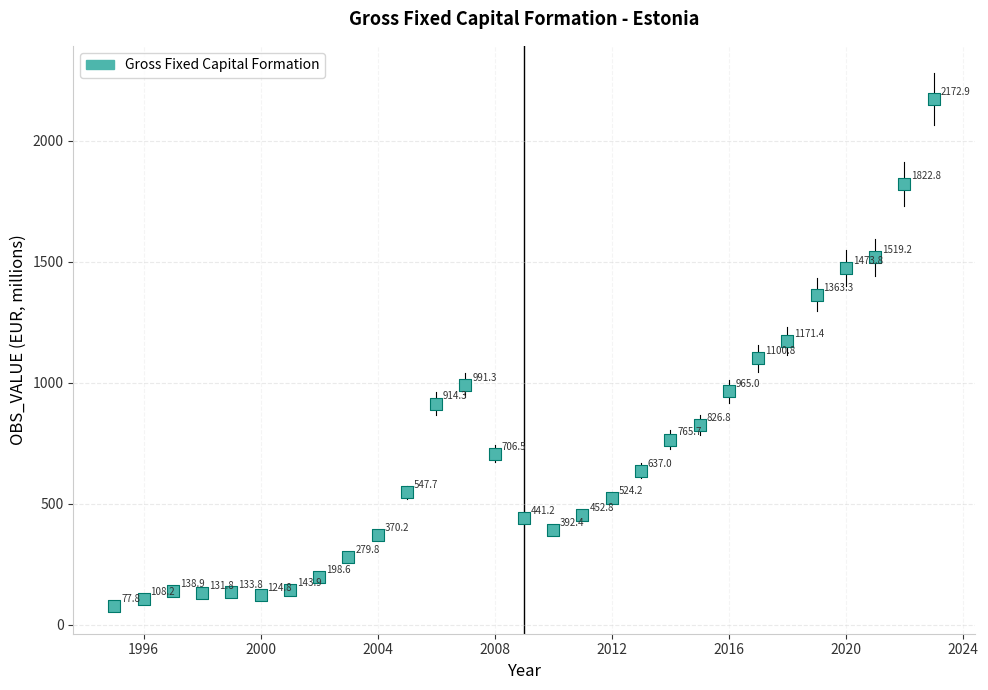

What Y value in the scatter plot is closest to 1125?

1100.8